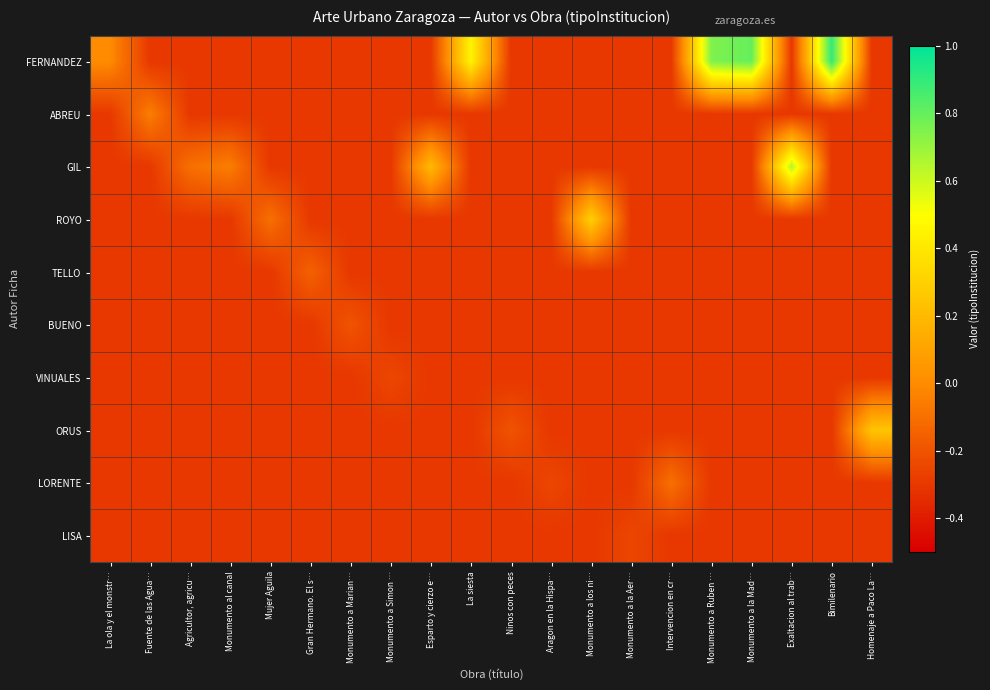

At which category is the sum across all series the highest?

Bimilenario